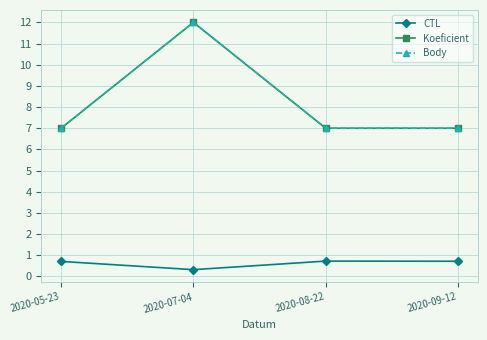

Is this an area chart (filled region under the line)?

No